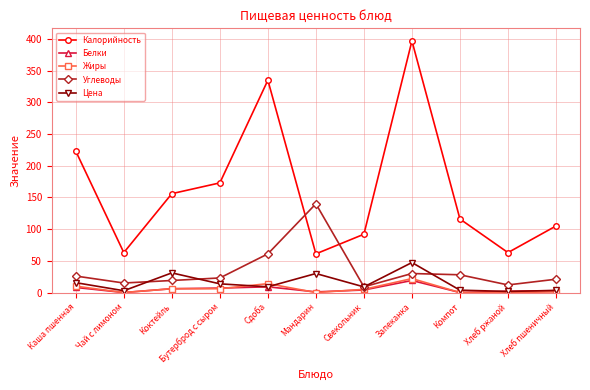

Which category has the highest value across all series?

Запеканка